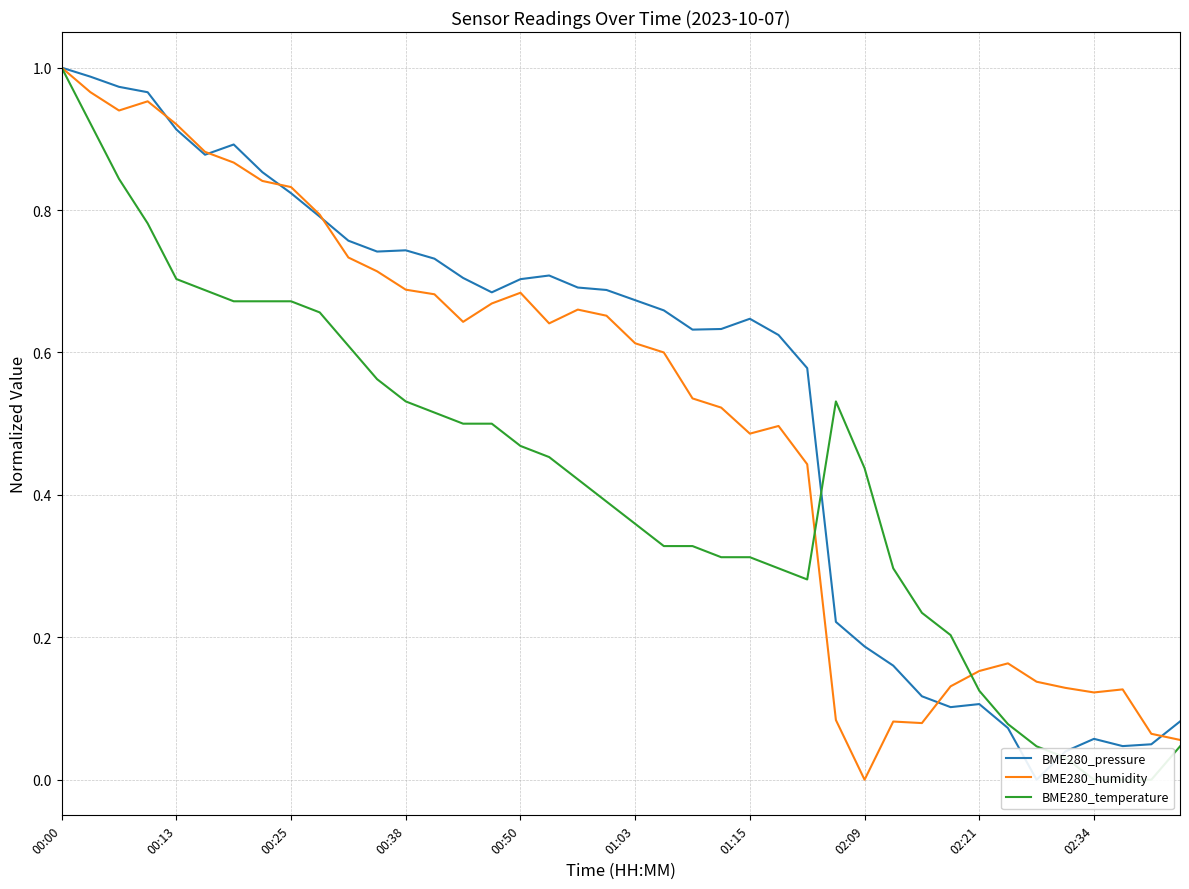

Is it true that BME280_humidity equals 0.2 at 00:13?

False